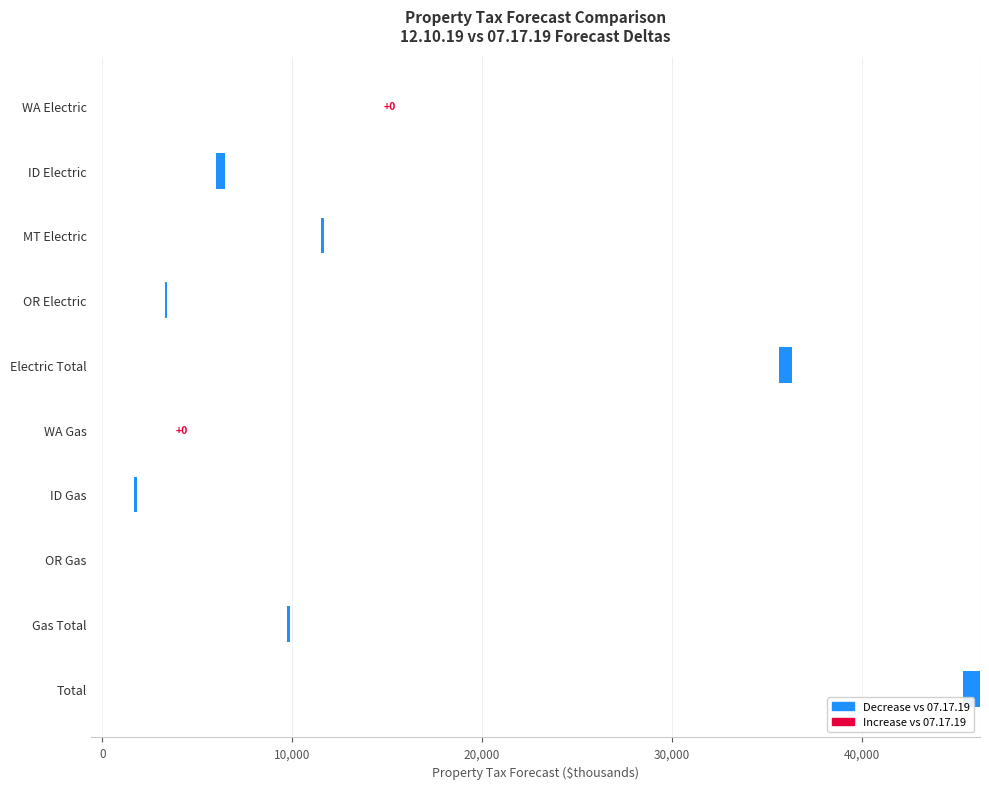

How many bars are there in total?

10